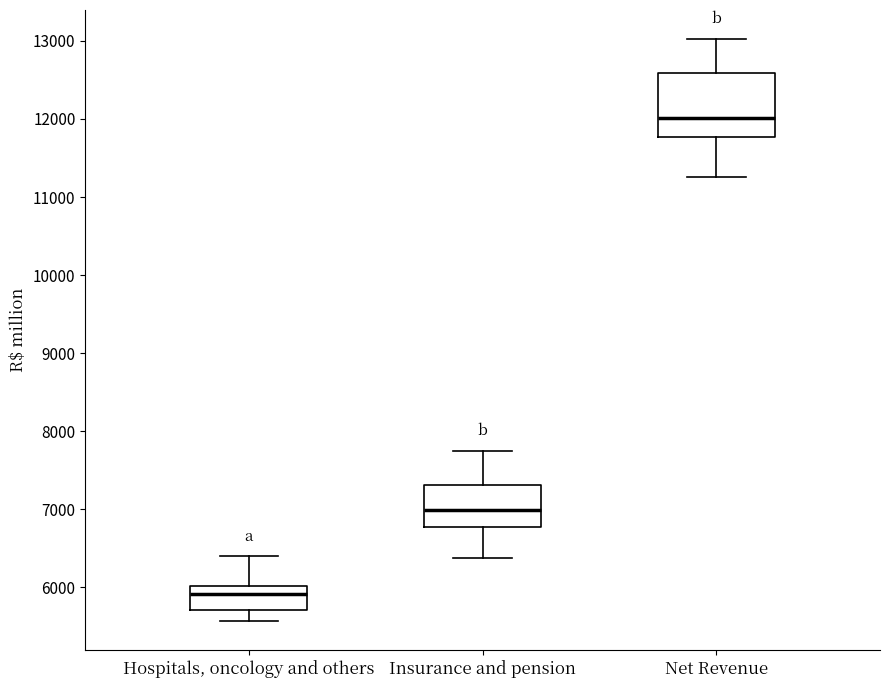

Where is the lower edge of the box for Net Revenue on the y-axis? The values are not printed on the chart, so give them approximately, as read against the axis.

11800